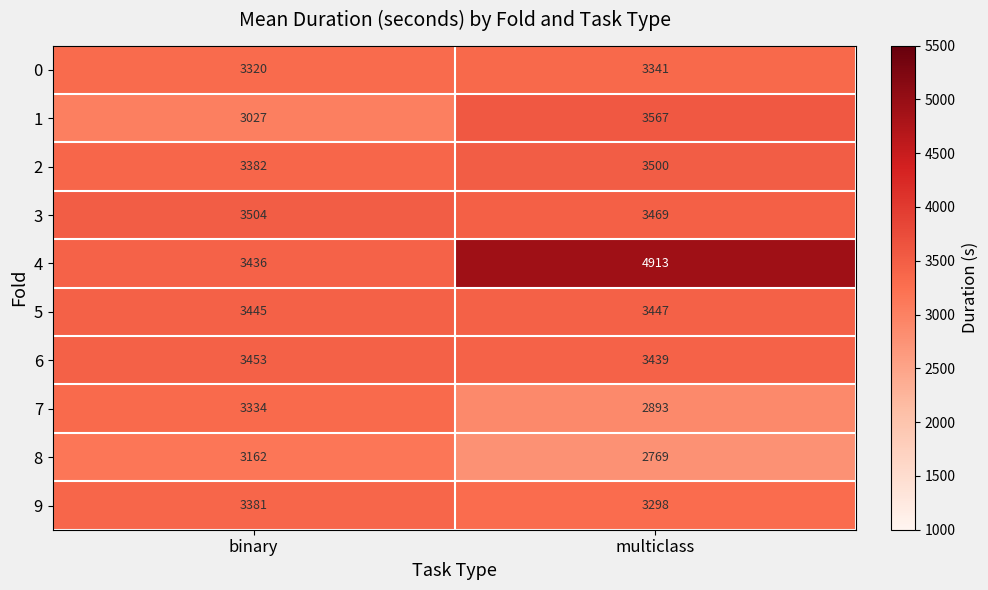

At which label is 4 closest to 4174?

binary